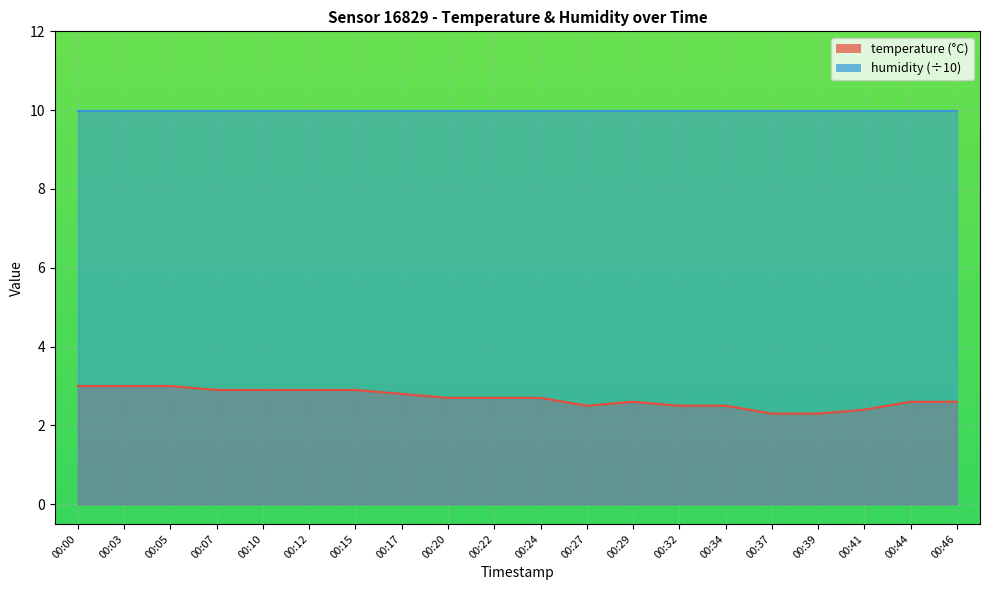

What is the approximate value at 00:20?

2.7